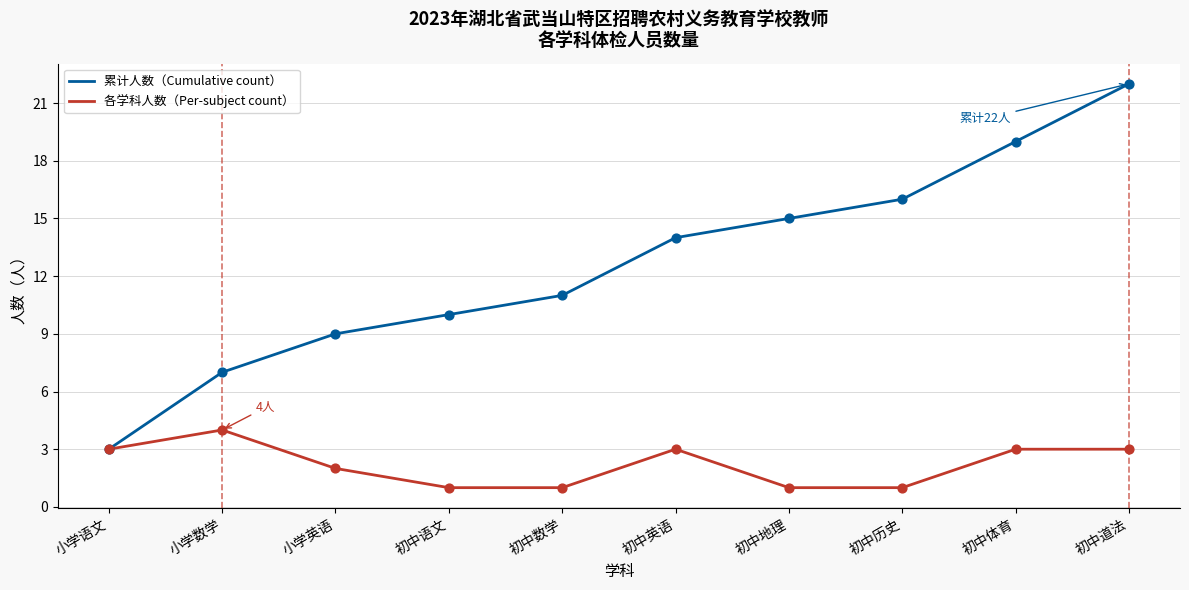

Which series has the largest total across all categories?

累计人数（Cumulative count）